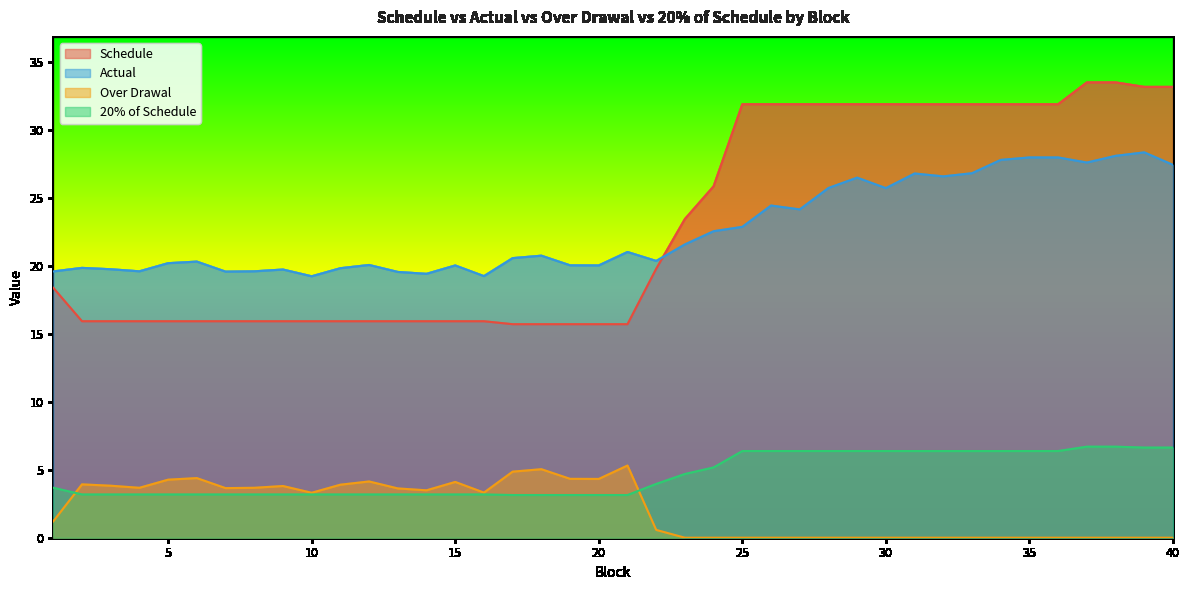

Reading left to right, list all the values displayed in this chart.

Schedule: 1=18.4	2=15.9	3=15.9	4=15.9	5=15.9	6=15.9	7=15.9	8=15.9	9=15.9	10=15.9	11=15.9	12=15.9	13=15.9	14=15.9	15=15.9	16=15.9	17=15.7	18=15.7	19=15.7	20=15.7	21=15.7	22=19.8	23=23.4	24=25.9	25=31.9	26=31.9	27=31.9	28=31.9	29=31.9	30=31.9	31=31.9	32=31.9	33=31.9	34=31.9	35=31.9	36=31.9	37=33.5	38=33.5	39=33.2	40=33.2
Actual: 1=19.6	2=19.9	3=19.8	4=19.6	5=20.2	6=20.3	7=19.6	8=19.6	9=19.7	10=19.2	11=19.8	12=20.1	13=19.6	14=19.4	15=20.0	16=19.2	17=20.6	18=20.8	19=20.0	20=20.0	21=21.0	22=20.4	23=21.6	24=22.6	25=22.9	26=24.4	27=24.2	28=25.7	29=26.5	30=25.7	31=26.8	32=26.6	33=26.8	34=27.8	35=28.0	36=28.0	37=27.6	38=28.1	39=28.4	40=27.4
Over Drawal: 1=1.2	2=3.9	3=3.8	4=3.7	5=4.3	6=4.4	7=3.7	8=3.7	9=3.8	10=3.3	11=3.9	12=4.1	13=3.6	14=3.5	15=4.1	16=3.3	17=4.9	18=5.0	19=4.3	20=4.3	21=5.3	22=0.6	23=0.0	24=0.0	25=0.0	26=0.0	27=0.0	28=0.0	29=0.0	30=0.0	31=0.0	32=0.0	33=0.0	34=0.0	35=0.0	36=0.0	37=0.0	38=0.0	39=0.0	40=0.0
20% of Schedule: 1=3.7	2=3.2	3=3.2	4=3.2	5=3.2	6=3.2	7=3.2	8=3.2	9=3.2	10=3.2	11=3.2	12=3.2	13=3.2	14=3.2	15=3.2	16=3.2	17=3.1	18=3.1	19=3.1	20=3.1	21=3.1	22=4.0	23=4.7	24=5.2	25=6.4	26=6.4	27=6.4	28=6.4	29=6.4	30=6.4	31=6.4	32=6.4	33=6.4	34=6.4	35=6.4	36=6.4	37=6.7	38=6.7	39=6.6	40=6.6